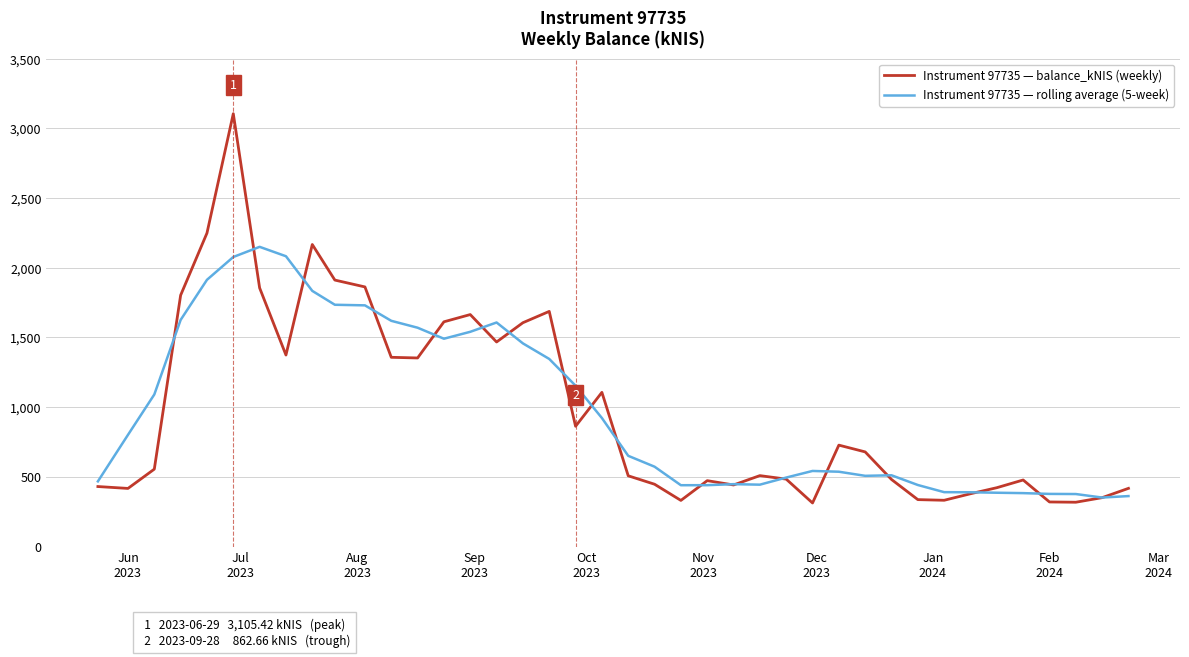

Rank the series by their maximum value, from lowest to highest.

Instrument 97735 — rolling average (5-week), Instrument 97735 — balance_kNIS (weekly)